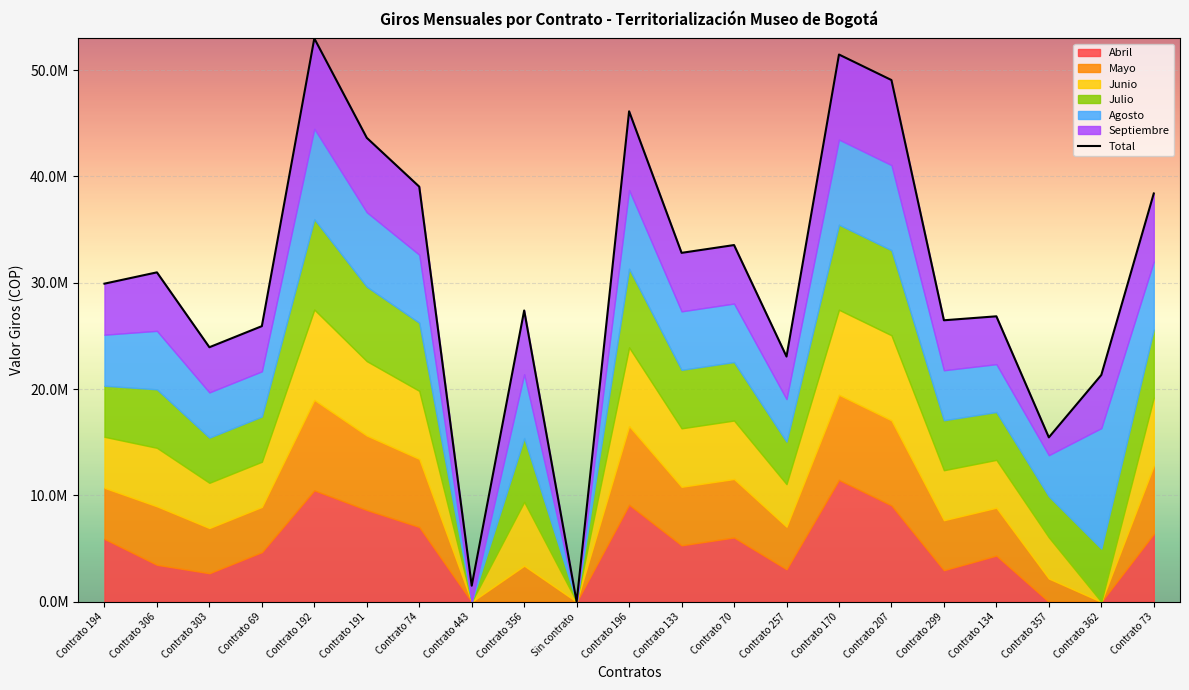

What is the difference between the maximum and minimum values?

52983333